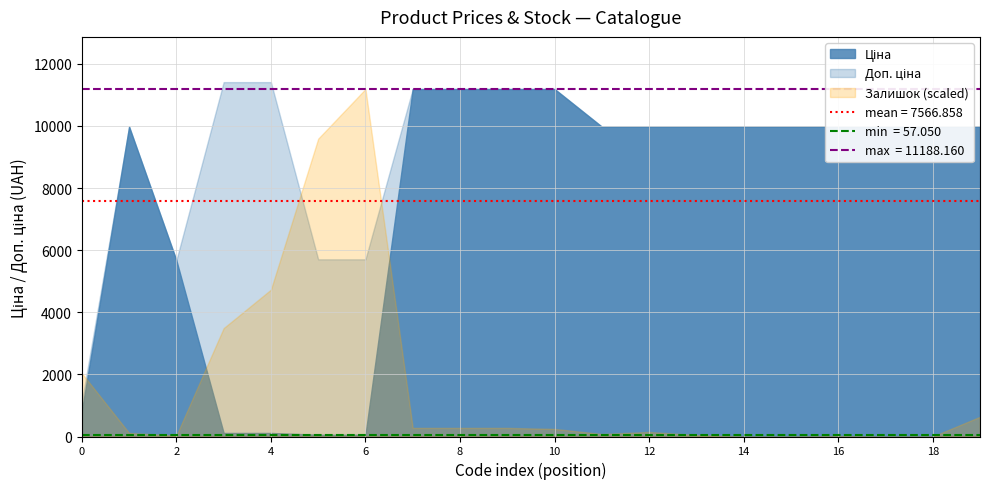

Count the number of categories in the chart.

20